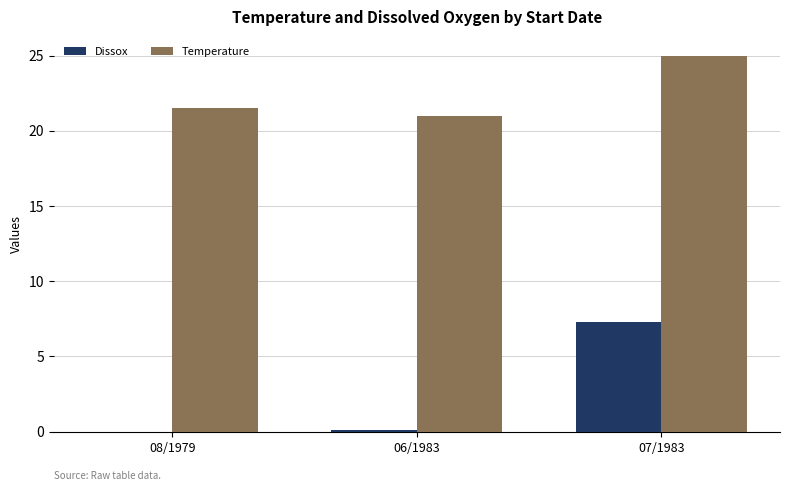

At which label is Temperature closest to 23?

08/1979